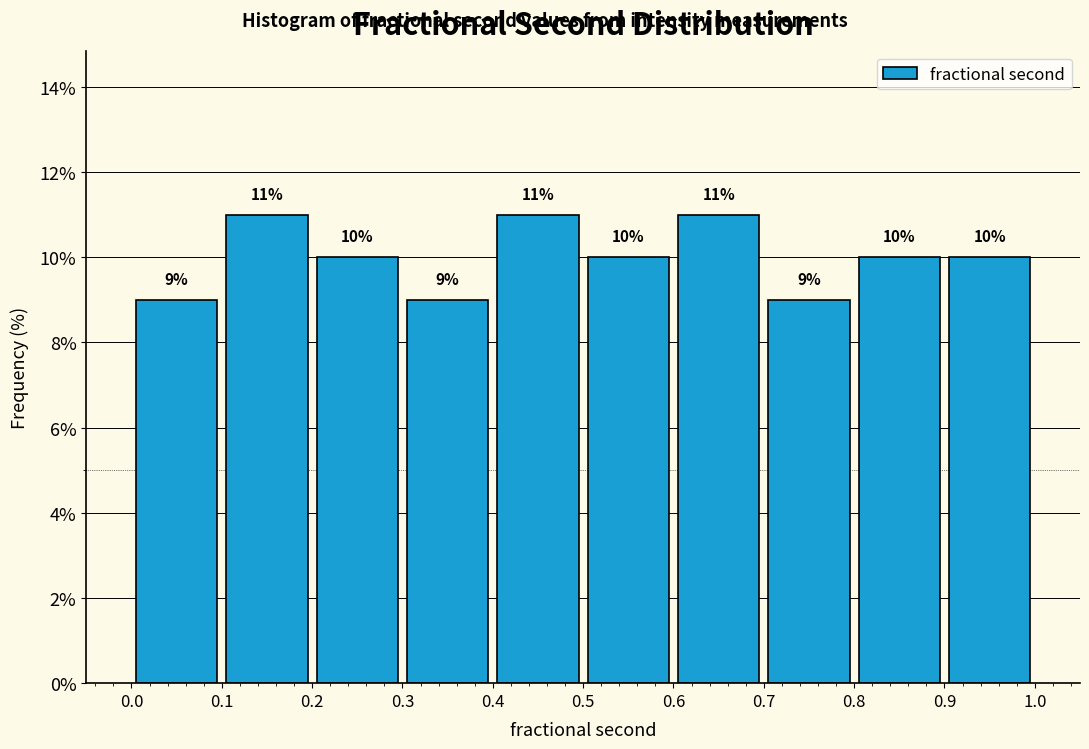

Reading left to right, list every bar in this chart as the range it spans on the x-axis followed by its height.

0.0 to 0.1: 9
0.1 to 0.2: 11
0.2 to 0.3: 10
0.3 to 0.4: 9
0.4 to 0.5: 11
0.5 to 0.6: 10
0.6 to 0.7: 11
0.7 to 0.8: 9
0.8 to 0.9: 10
0.9 to 1.0: 10